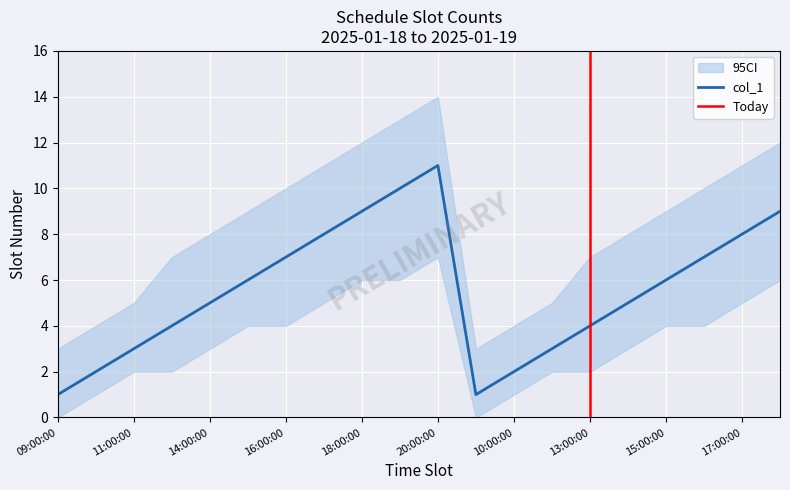

True or false: the data has more than 2 interior local peaks.

False